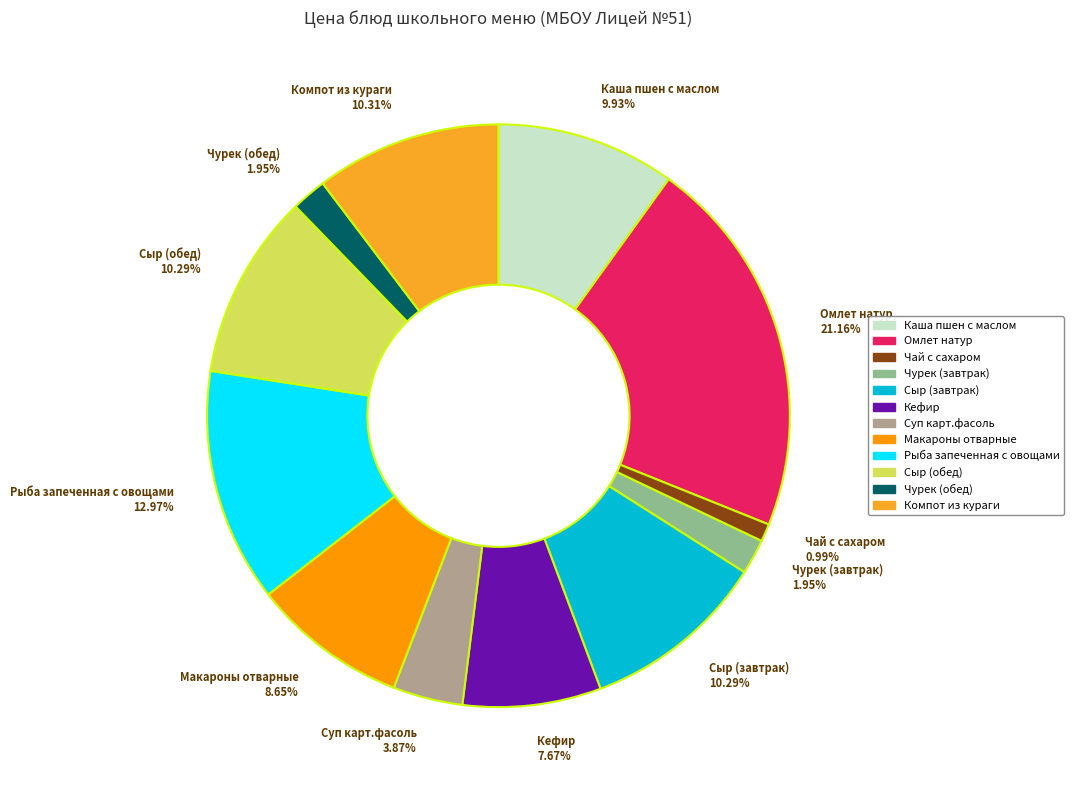

Is it true that Омлет натур is 29% of the pie?

False